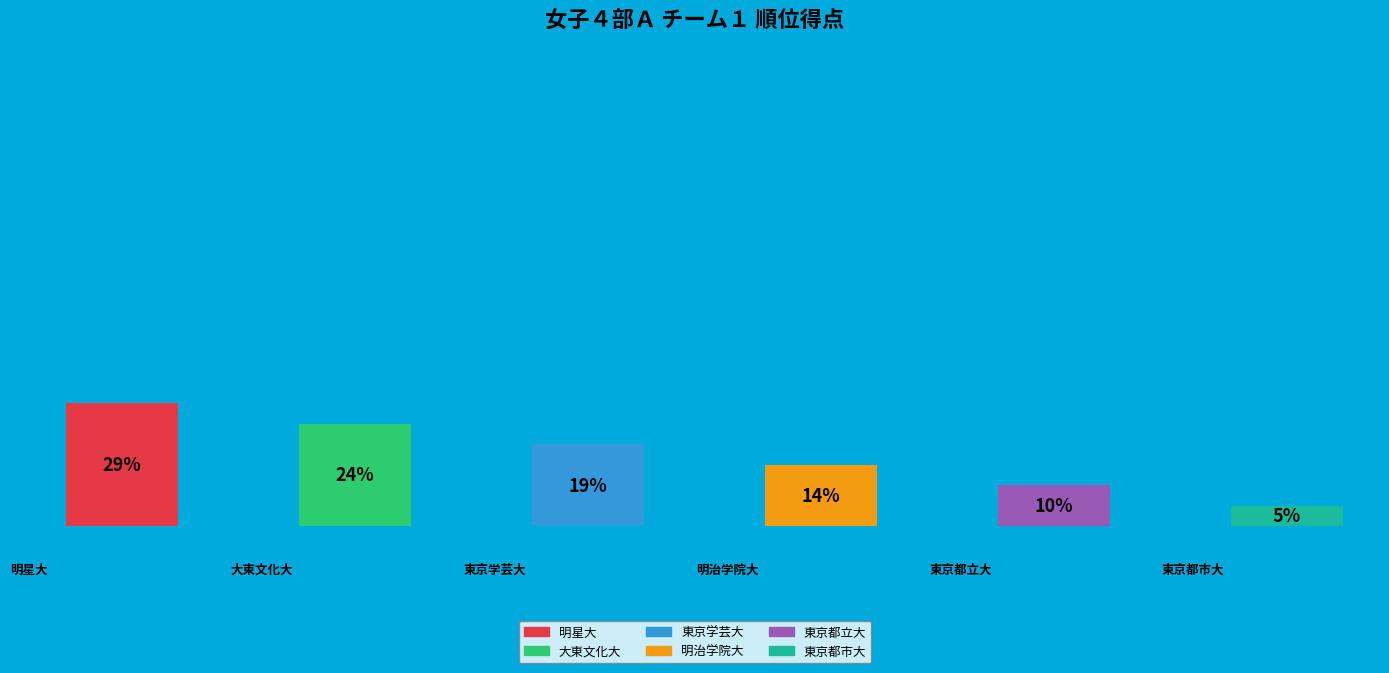

To the nearest percent, what is the difference between the largest and smallest slice percentages?

24%